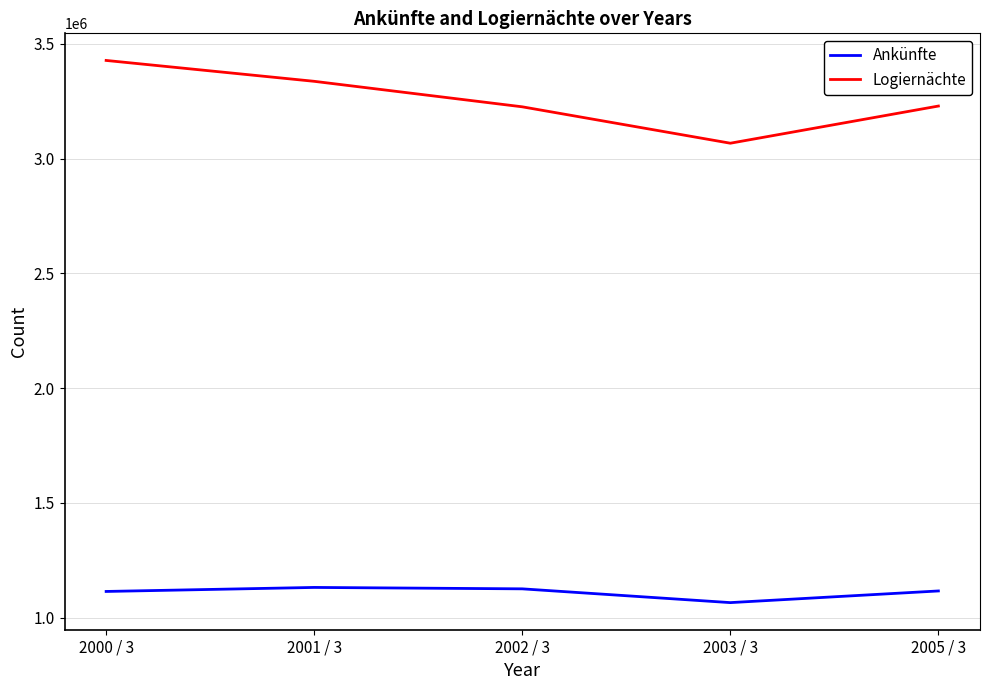

How many distinct data groups are displayed?

2